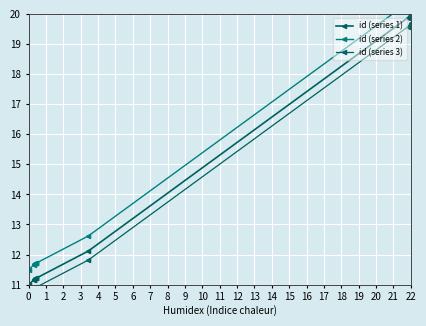

What is the sum of all id (series 2) values?

135.1